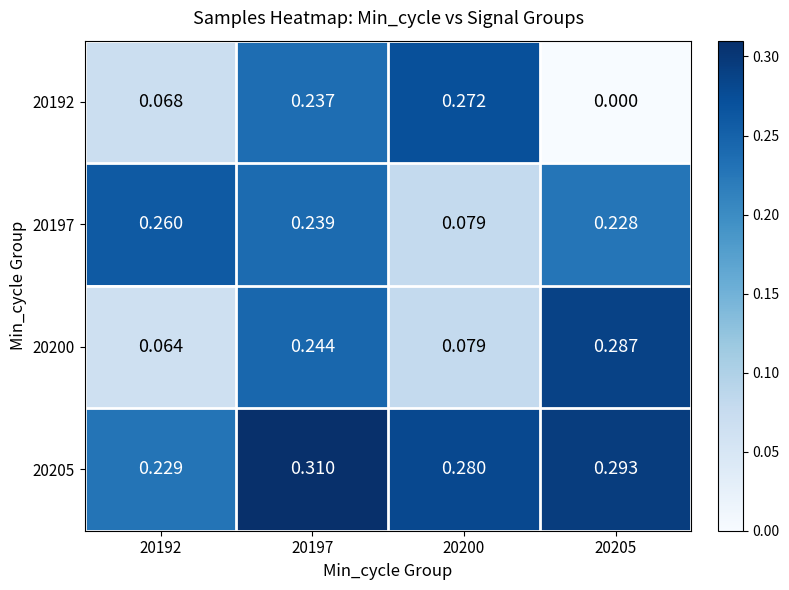

How many values in the 20192 series exceed 0?

3